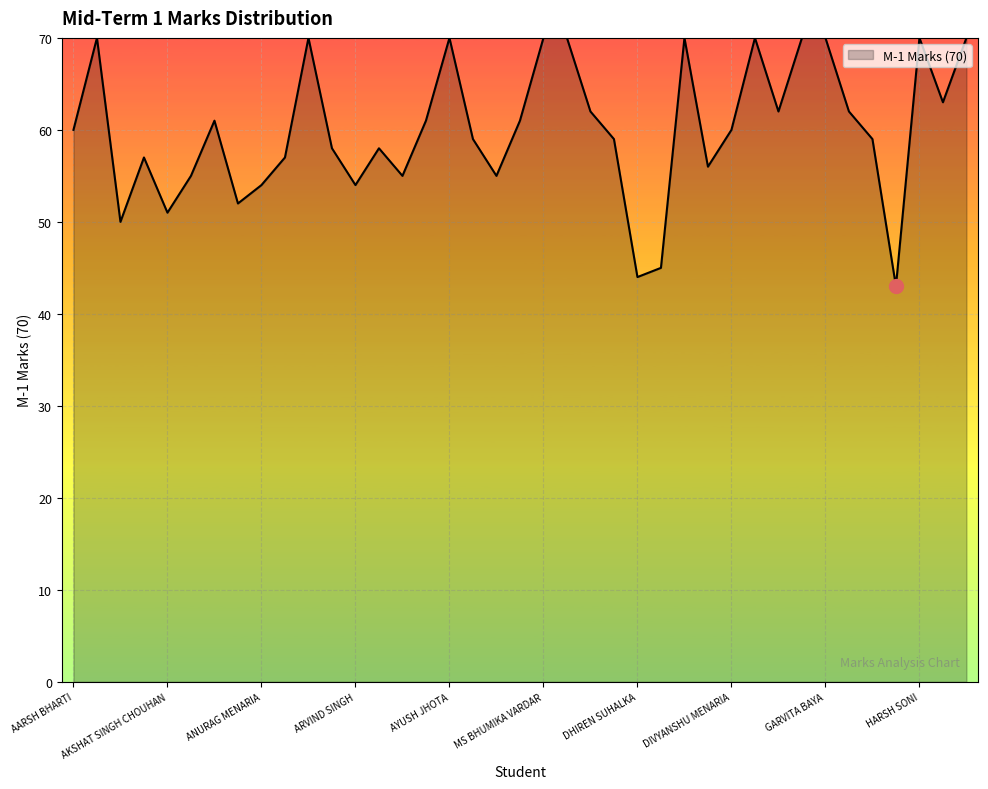

What is the difference between the maximum and minimum values?

27